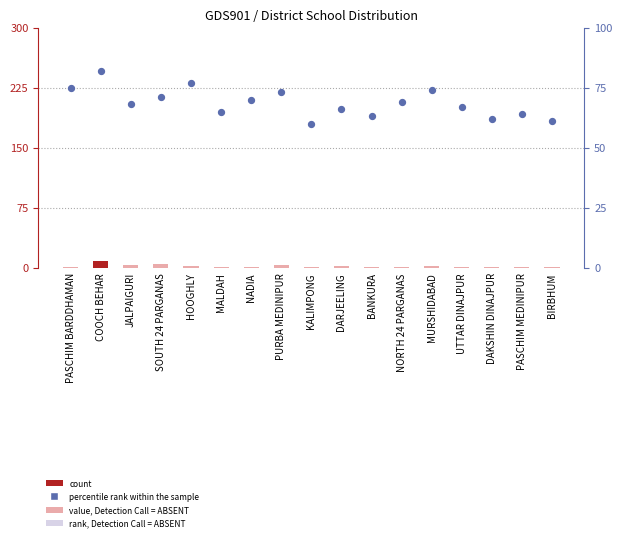

What is the total value across all series at NADIA?

71